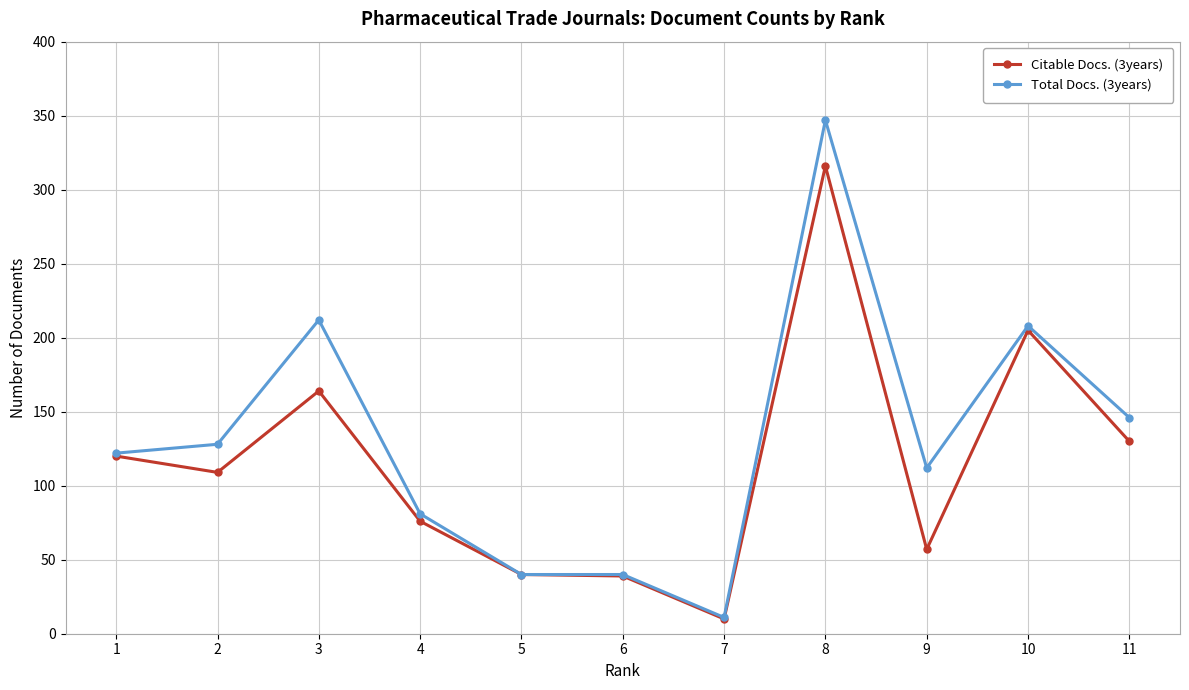

Does the chart display data point markers on the line(s)?

Yes